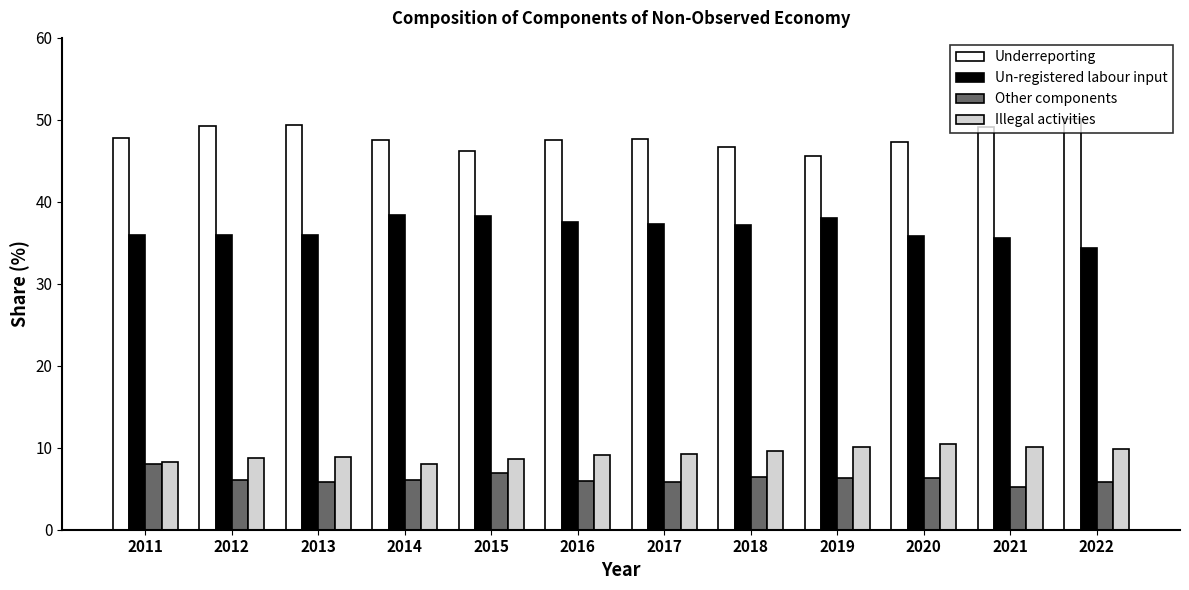

List the series in order of their peak value, lowest first.

Other components, Illegal activities, Un-registered labour input, Underreporting